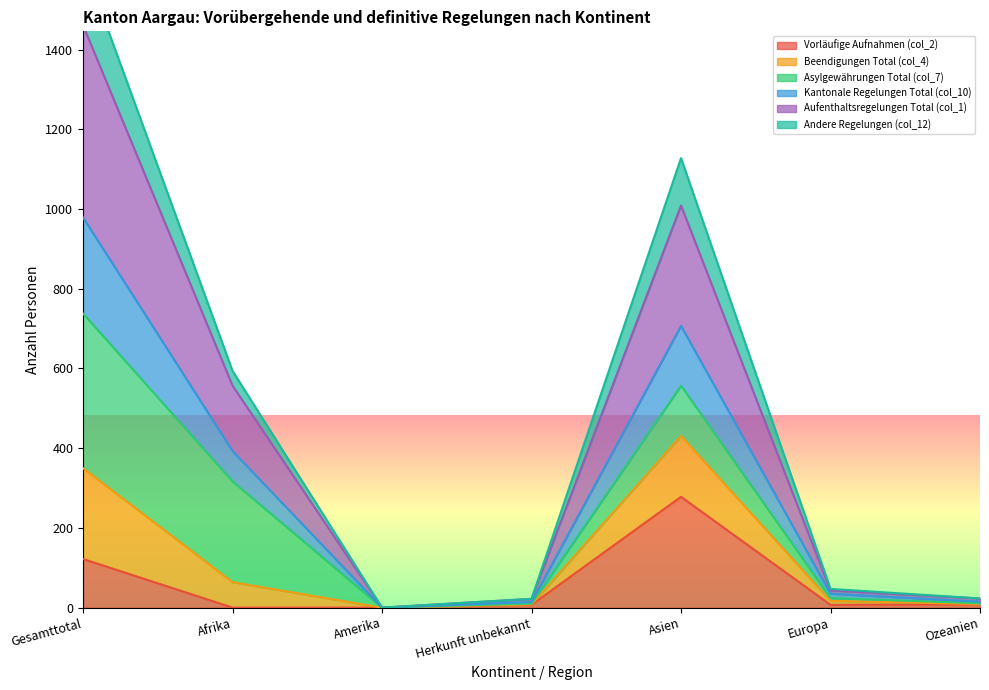

True or false: Andere Regelungen (col_12) and Beendigungen Total (col_4) intersect in this chart.

False